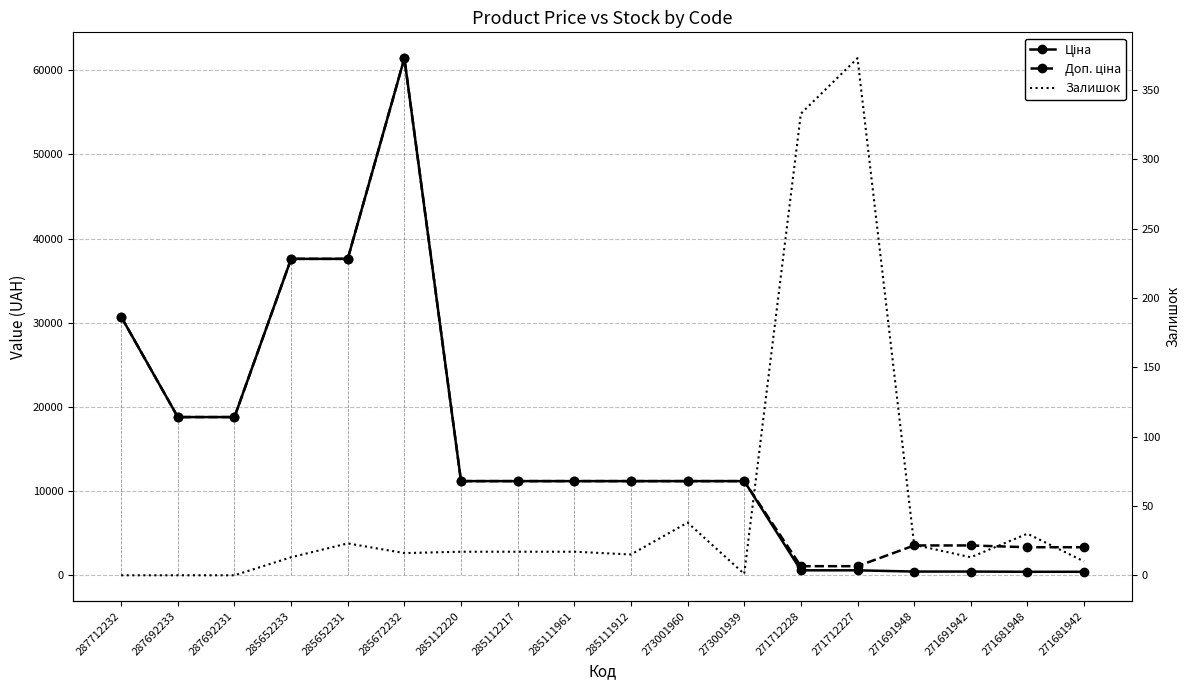

Does the chart have visible grid lines?

Yes